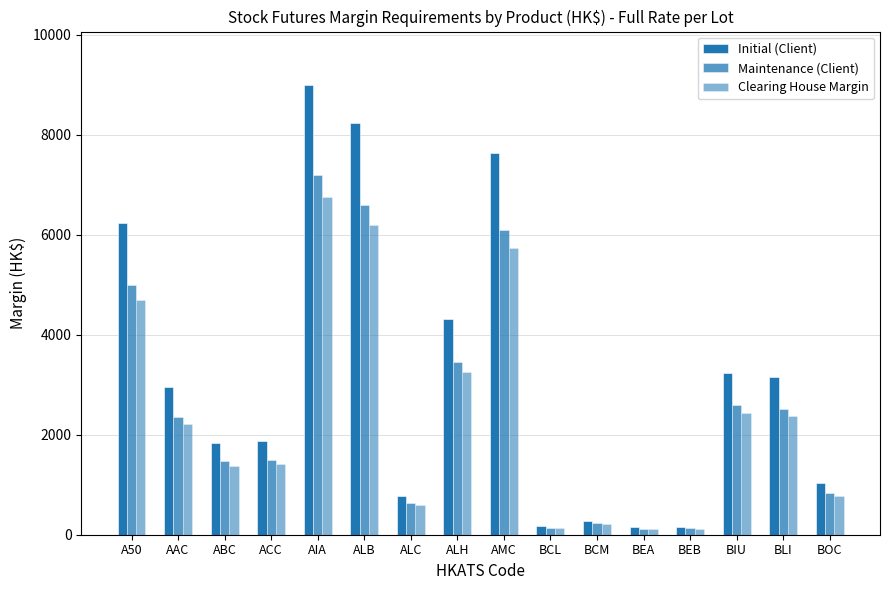

Are the bars horizontal?

No